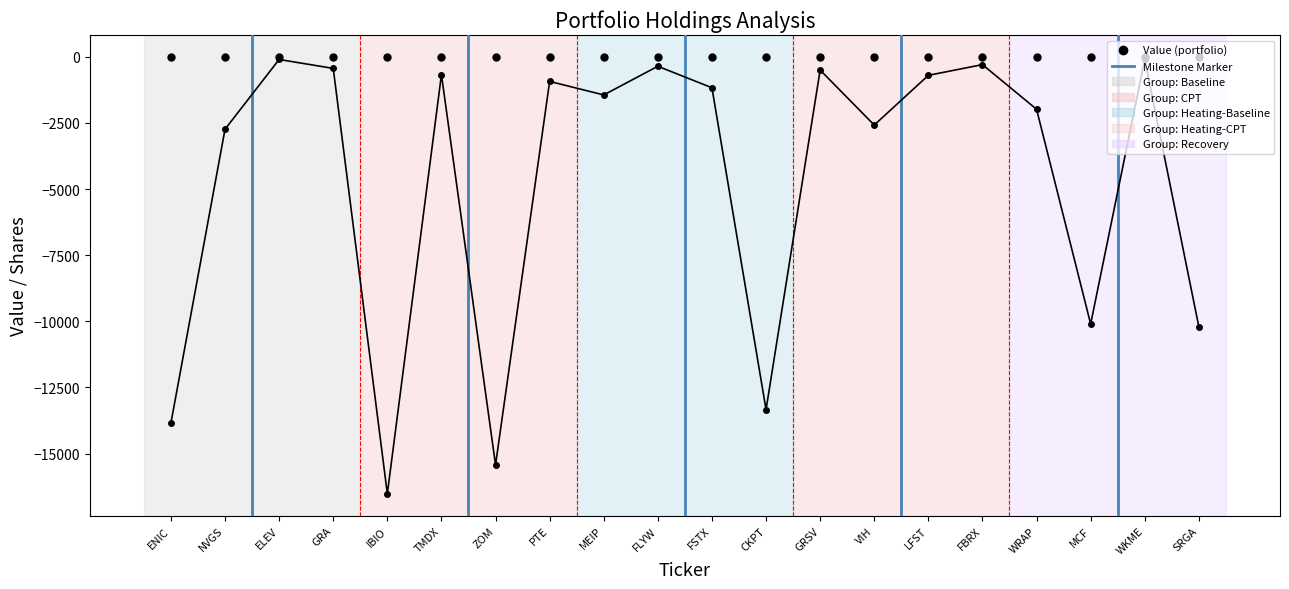

How many lines are shown in the chart?

2